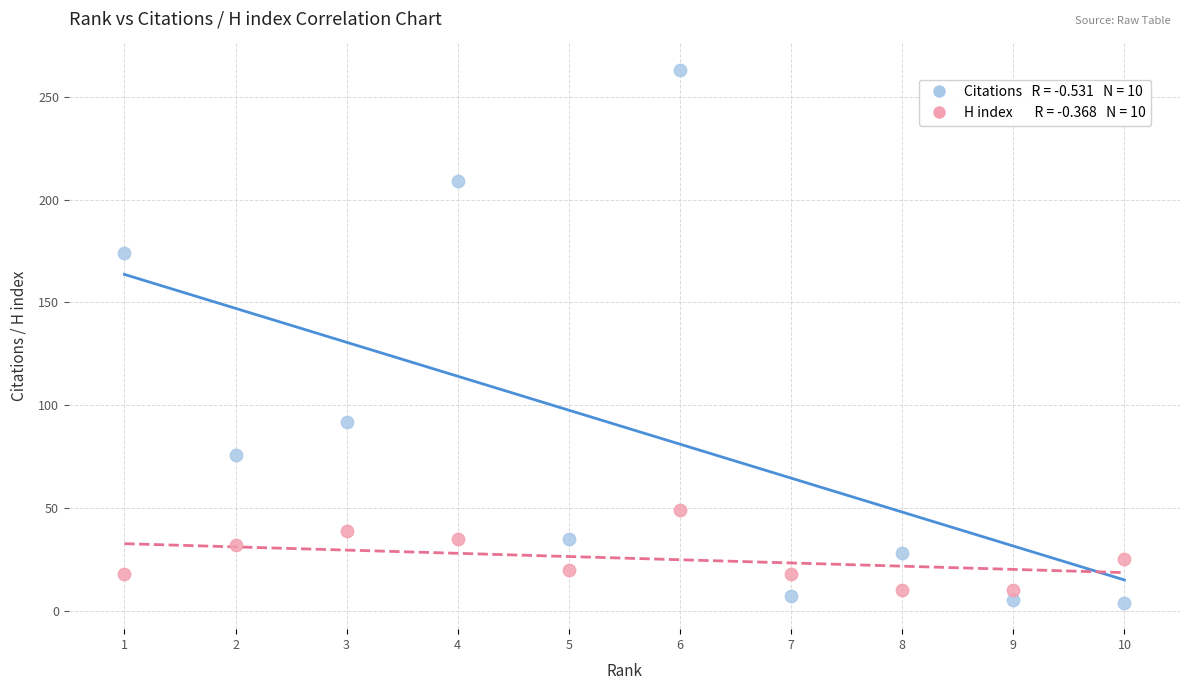

Across all data points, what is the range of X values (max minus min)?

9